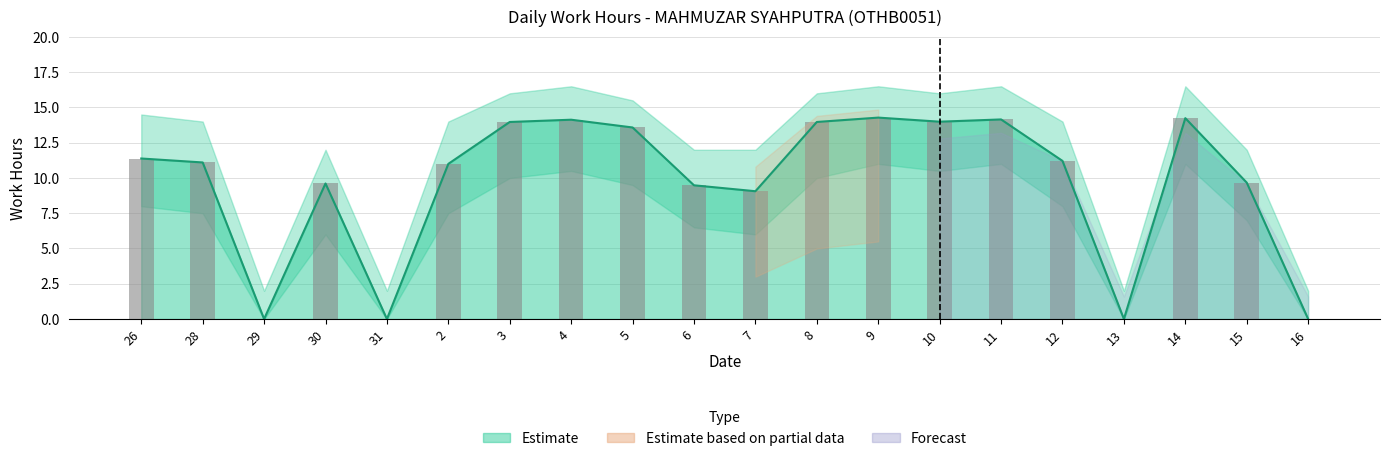

Reading right to left, what are all the values shown in this chart?

0.0	9.7	14.2	0.0	11.2	14.2	14.0	14.3	14.0	9.1	9.5	13.6	14.1	14.0	11.0	0.0	9.6	0.0	11.1	11.4